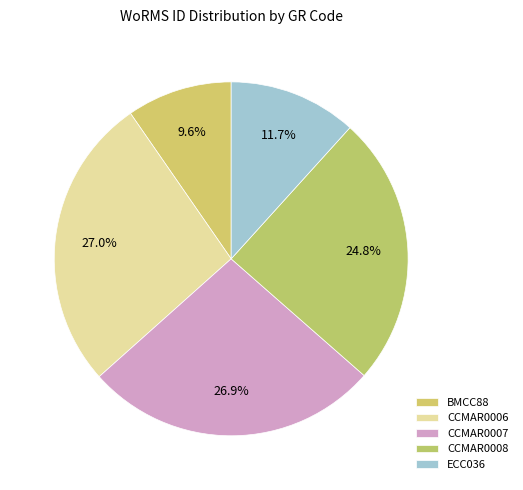

Which slice is the largest?

CCMAR0006